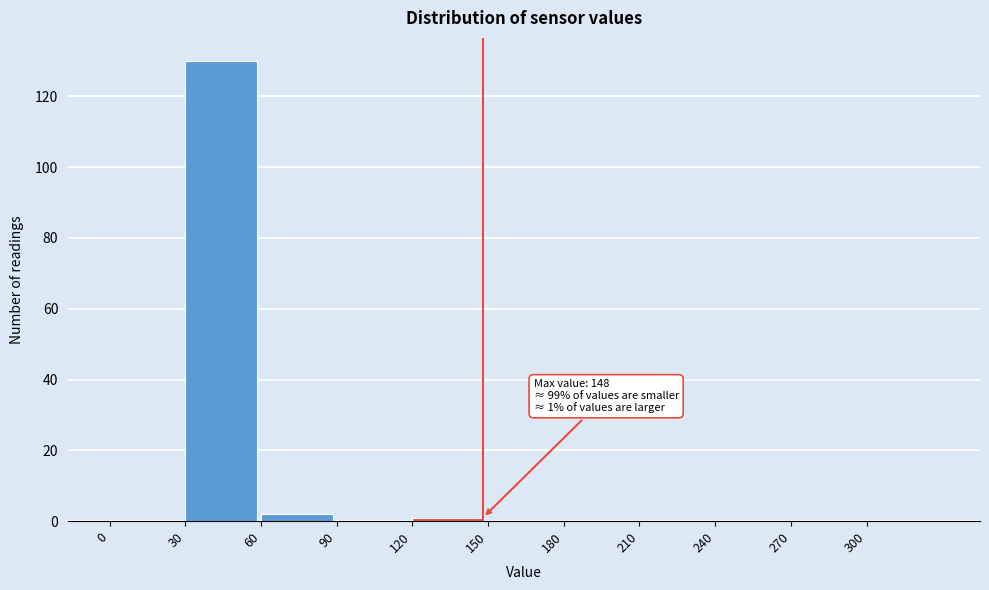

Over which range of the x-axis is the bar tallest?

30 to 60